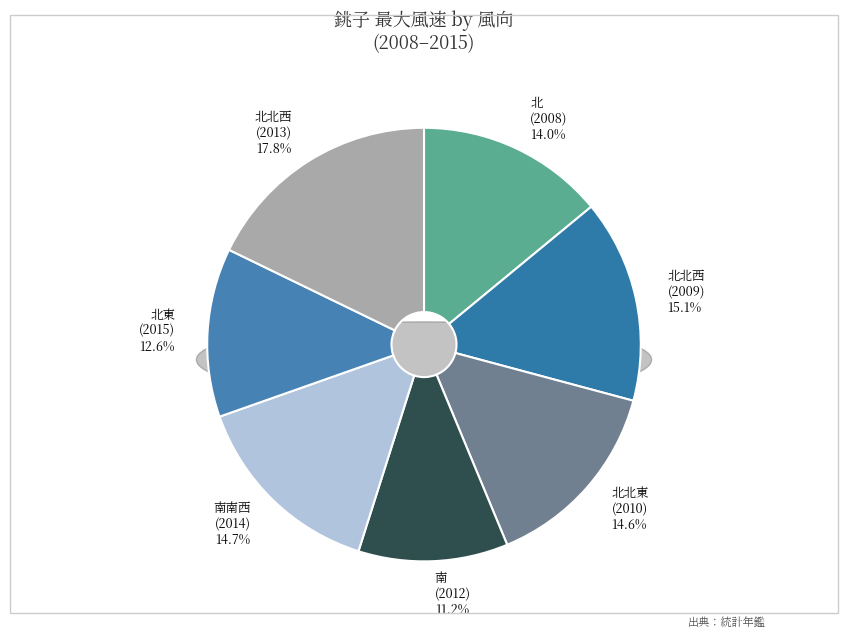

Is there any slice that represents more than half of the pie?

No